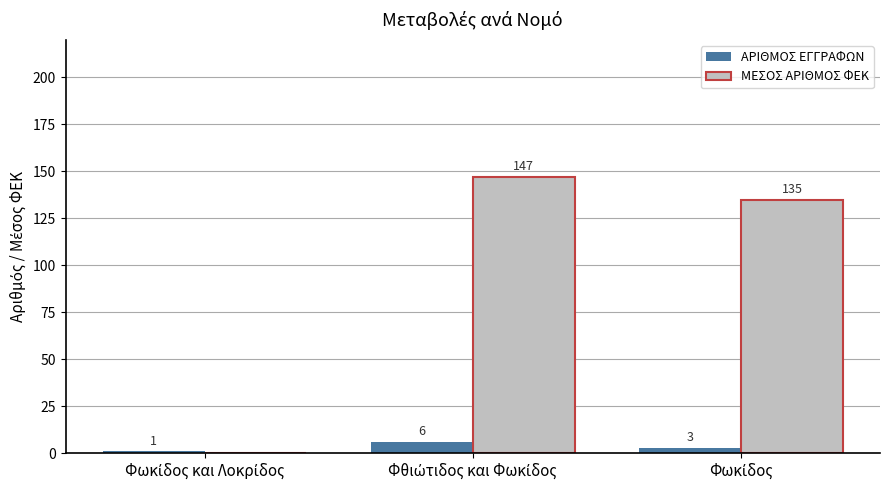

Count the ΑΡΙΘΜΟΣ ΕΓΓΡΑΦΩΝ values in the range 1 to 6.

3